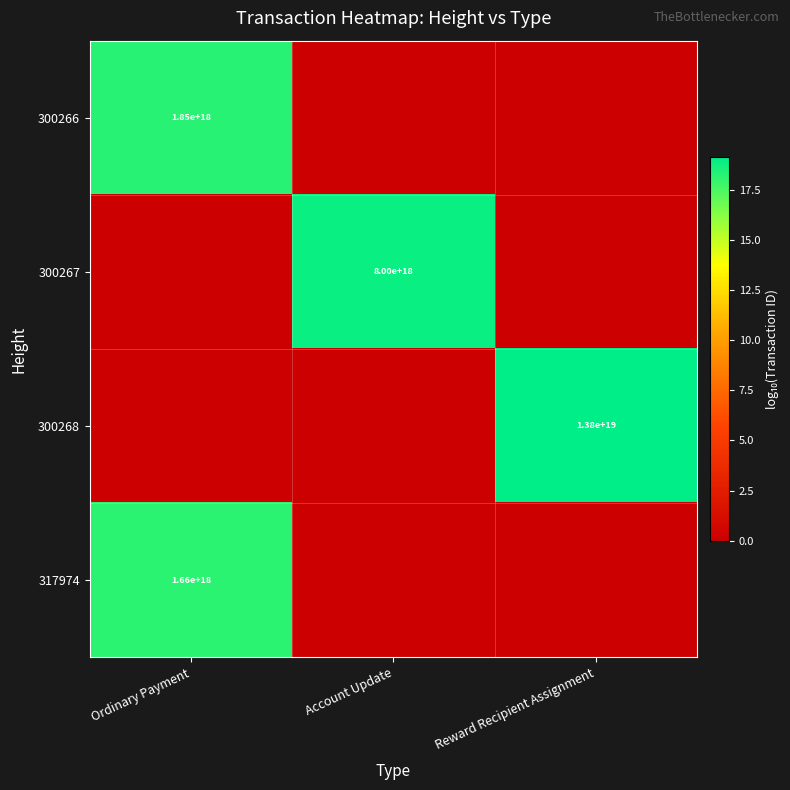

At which category does the chart reach its minimum across all series?

Account Update